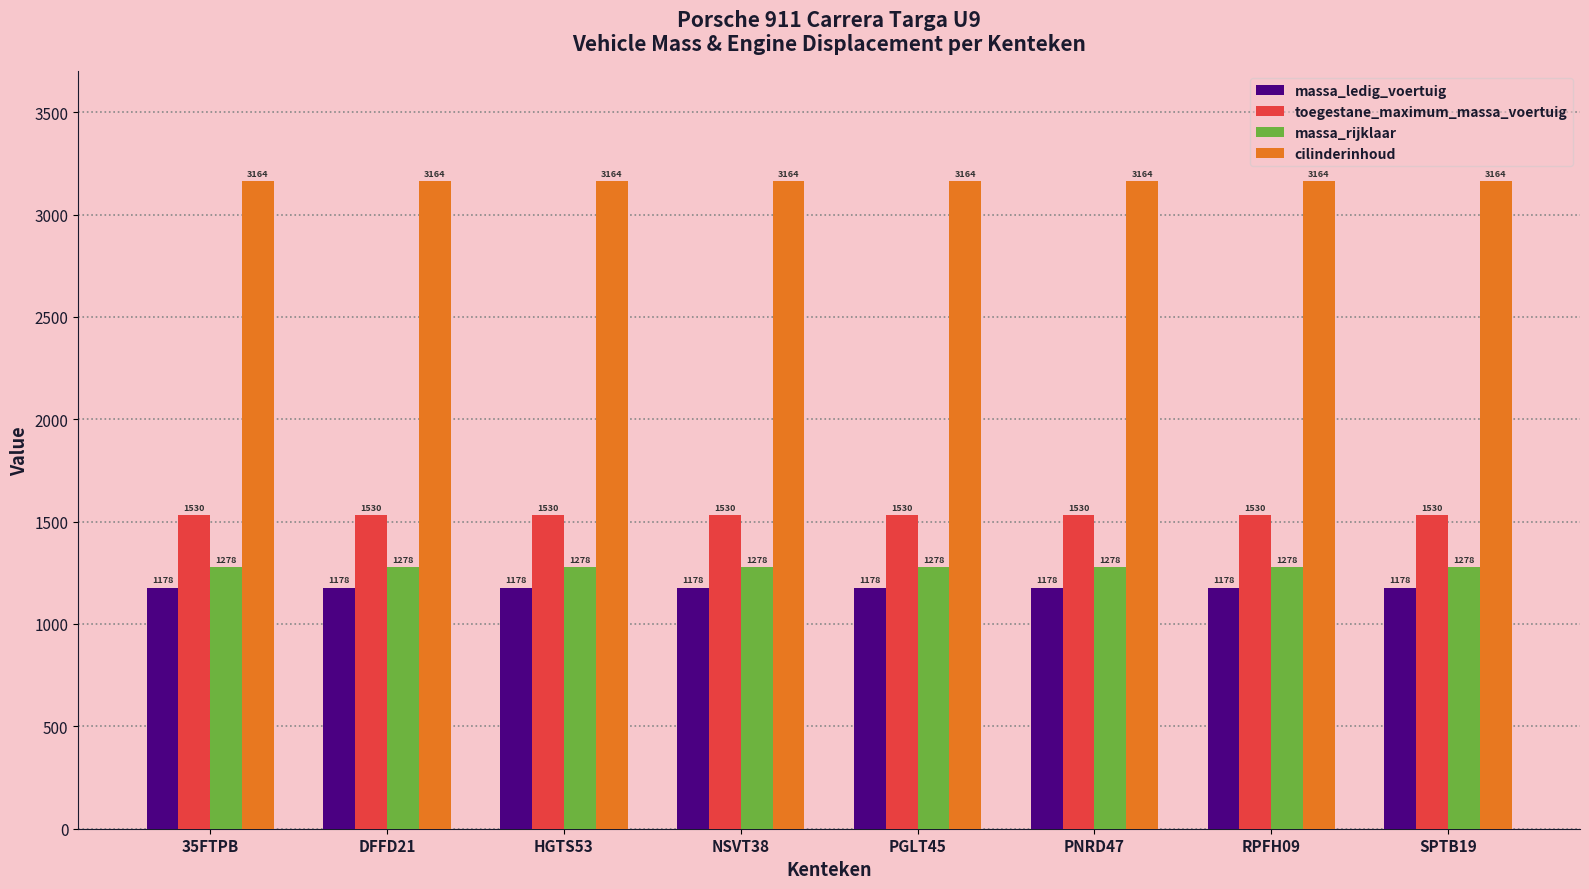

Read the massa_ledig_voertuig value at PNRD47.

1178